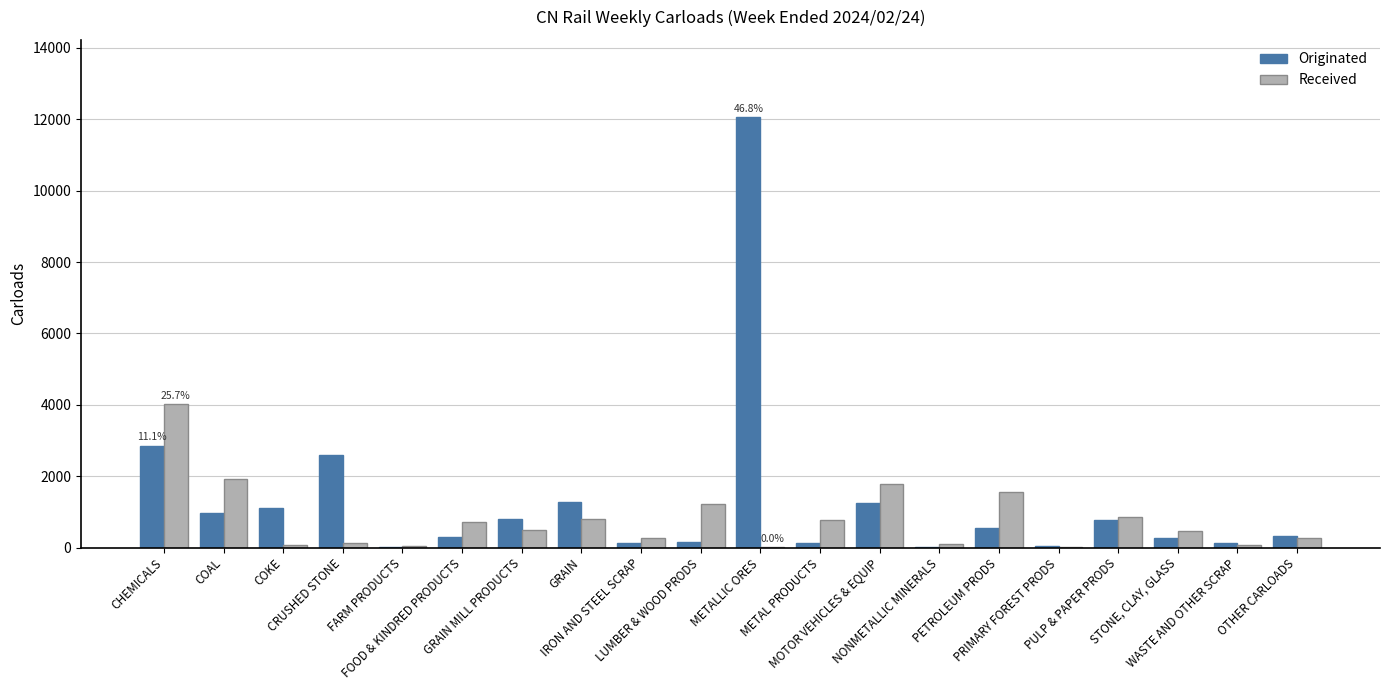

What is the maximum value for Received?

4014